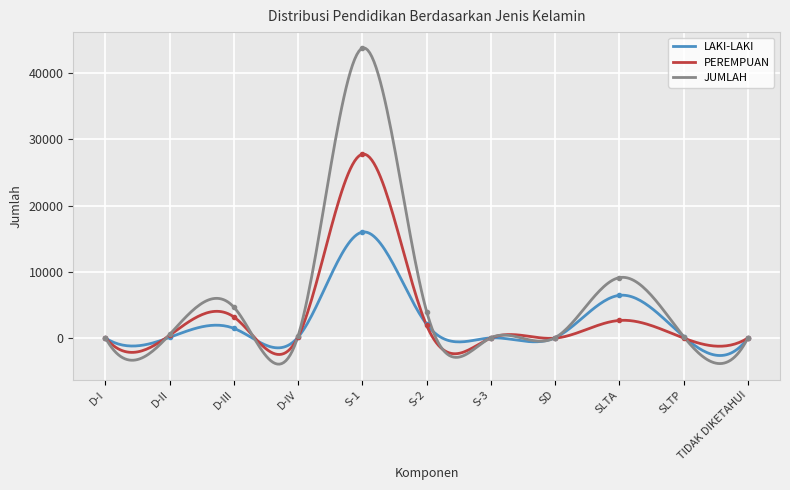

At which category is the sum across all series the highest?

S-1